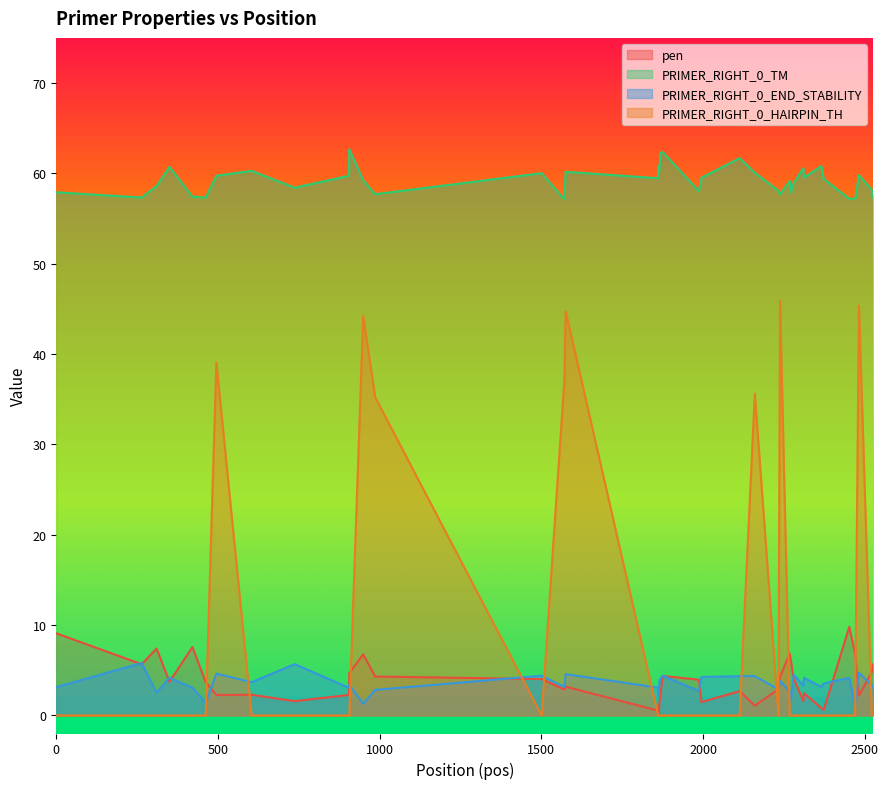

True or false: PRIMER_RIGHT_0_HAIRPIN_TH has more than 1 interior local peaks.

True